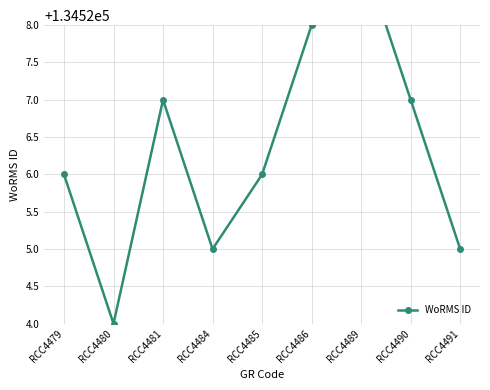

Does the chart have visible grid lines?

Yes